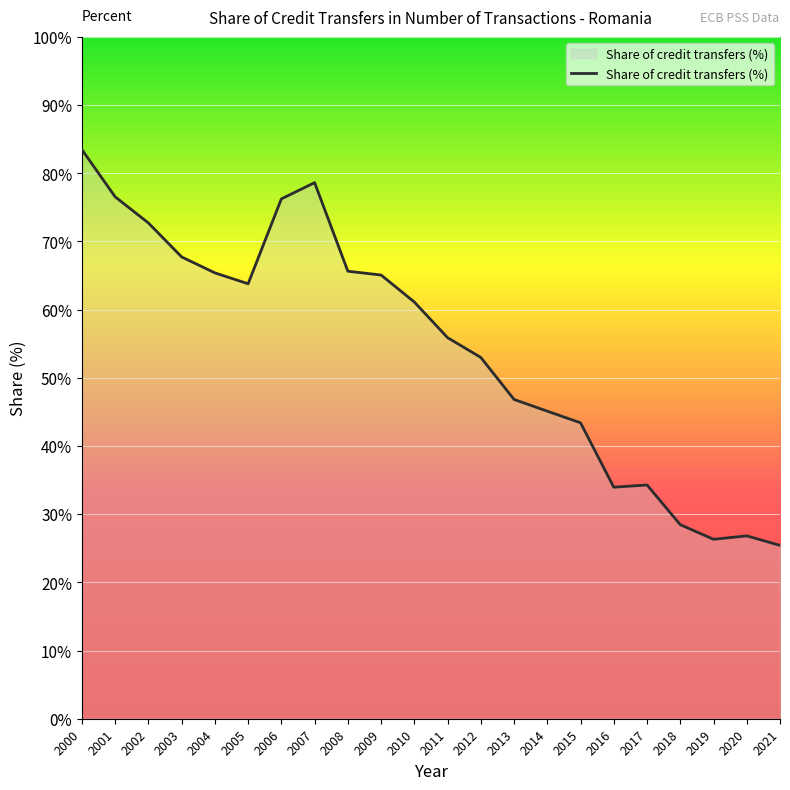

Between 2001 and 2010, which is larger?

2001